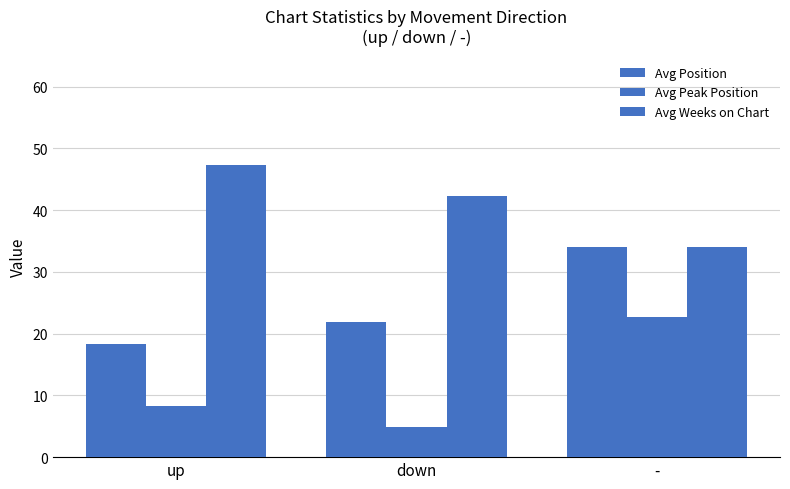

Which series has the largest total across all categories?

Avg Weeks on Chart